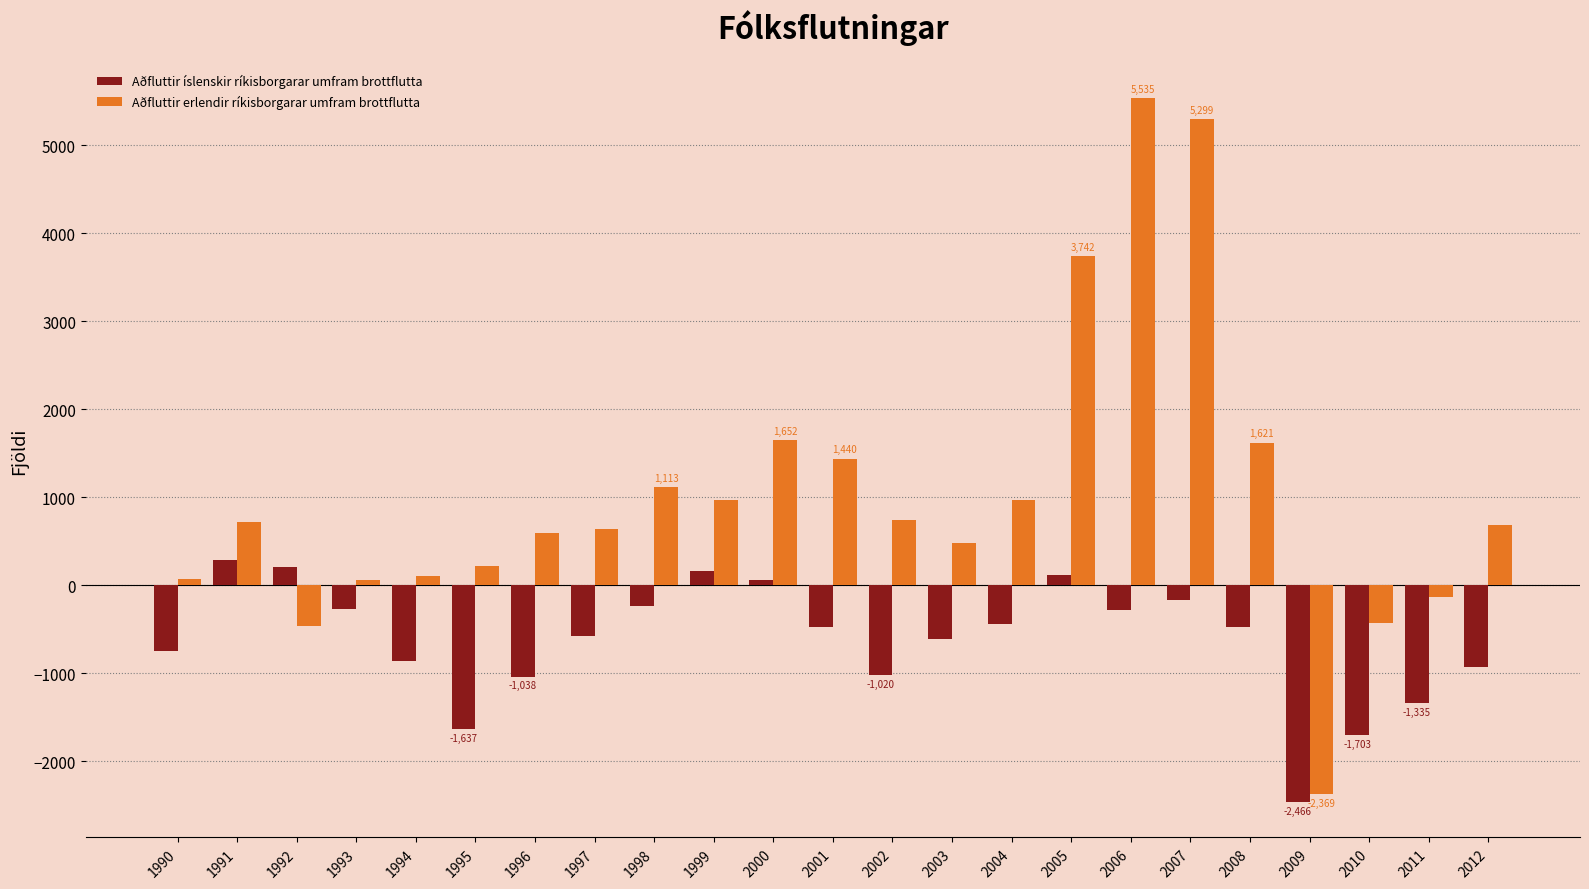

Which series has the widest spread of values?

Aðfluttir erlendir ríkisborgarar umfram brottflutta